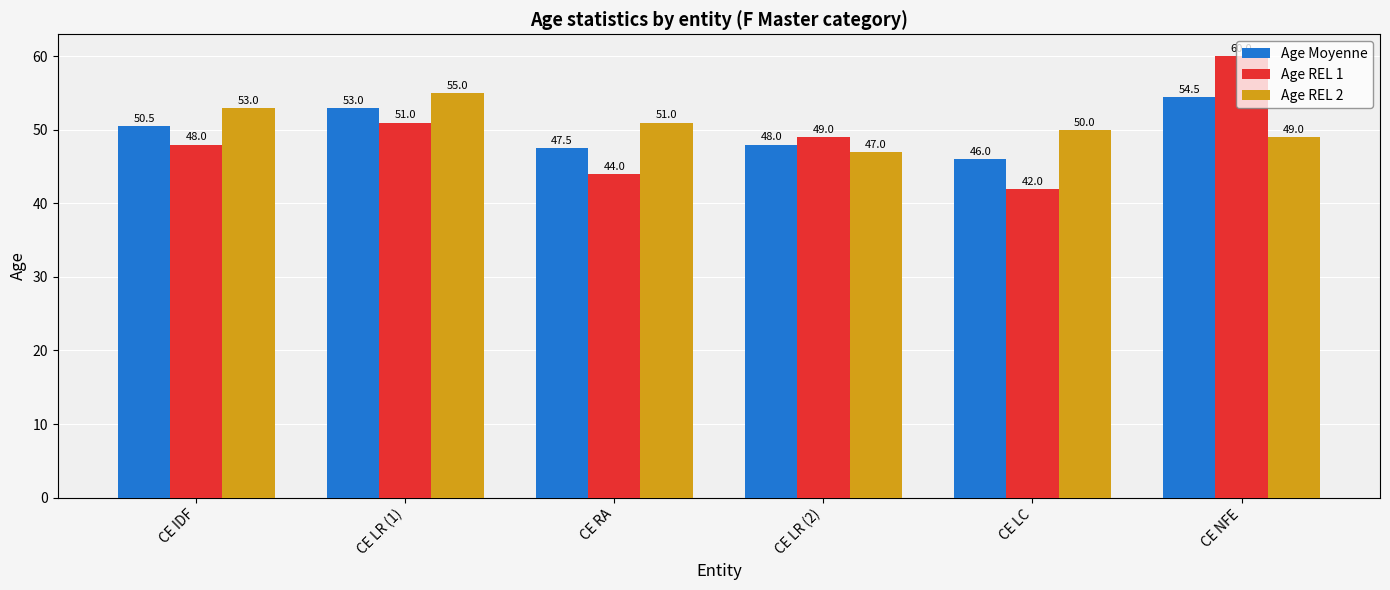

At which label does Age REL 1 first exceed 49?

CE LR (1)